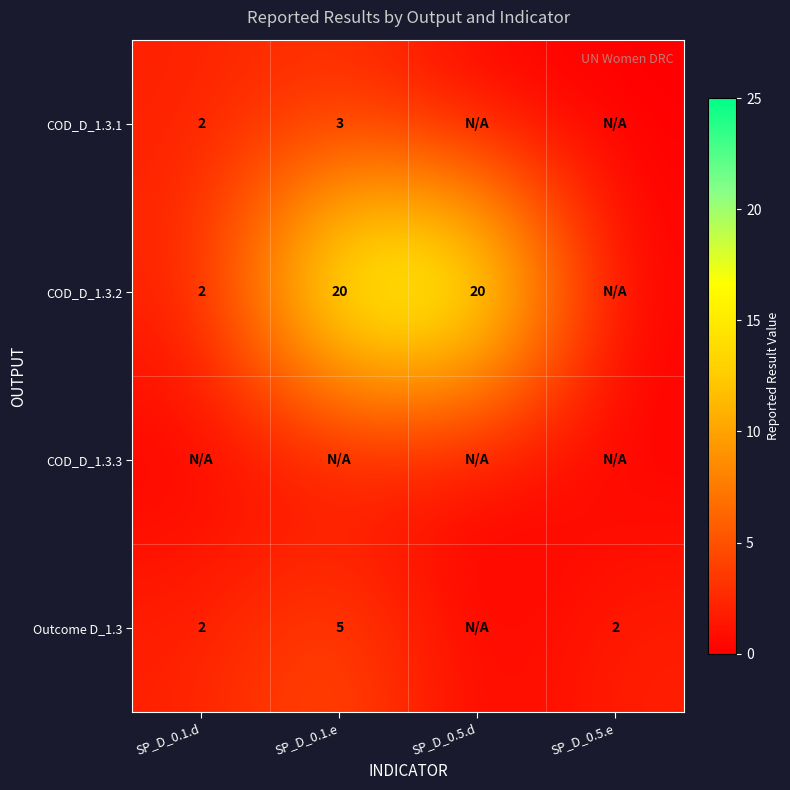

At how many categories does at least one series exceed 16?

2